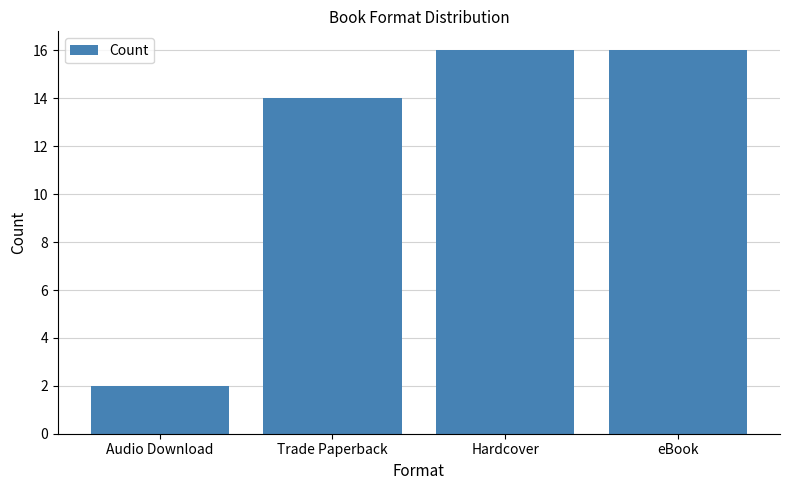

What is the maximum value shown in the chart?

16